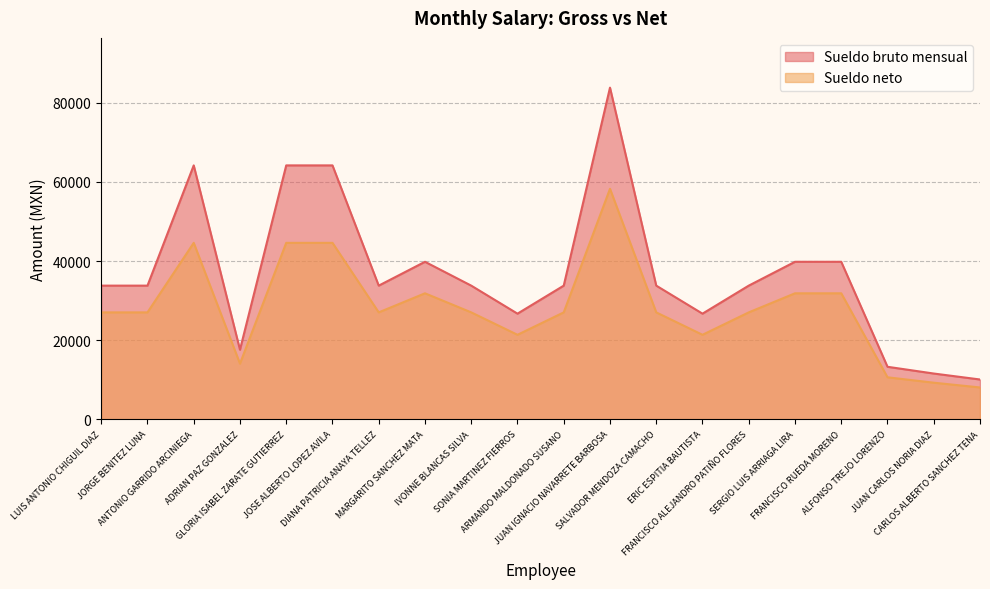

How many interior local valleys does the Sueldo bruto mensual series have?

4